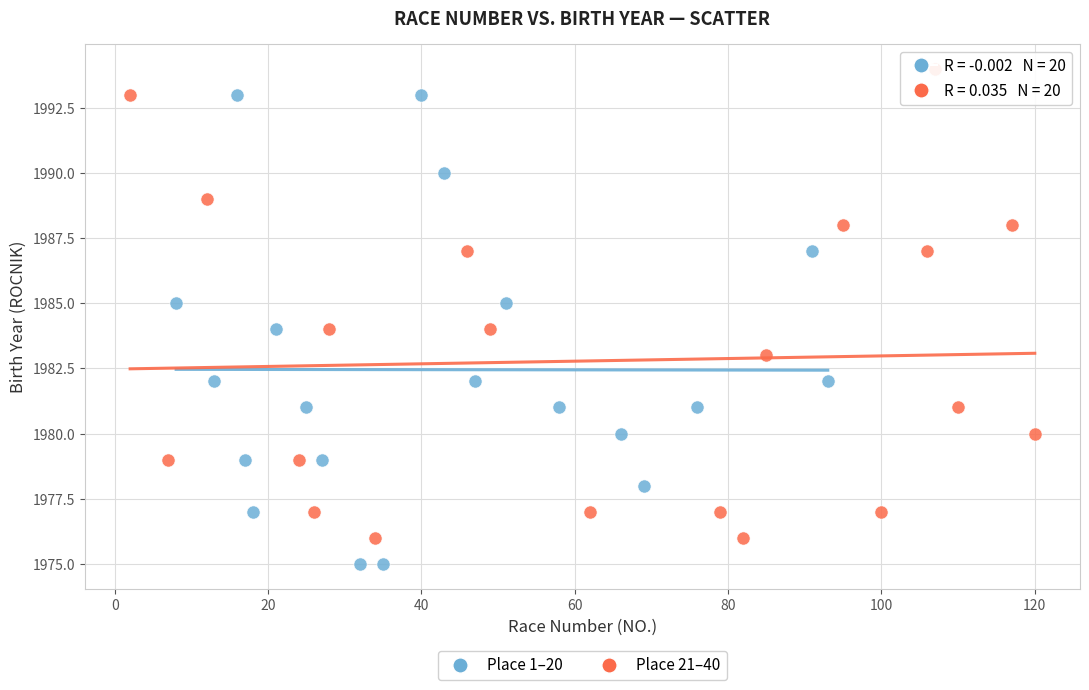

Which series reaches the minimum Y coordinate?

Place 1–20